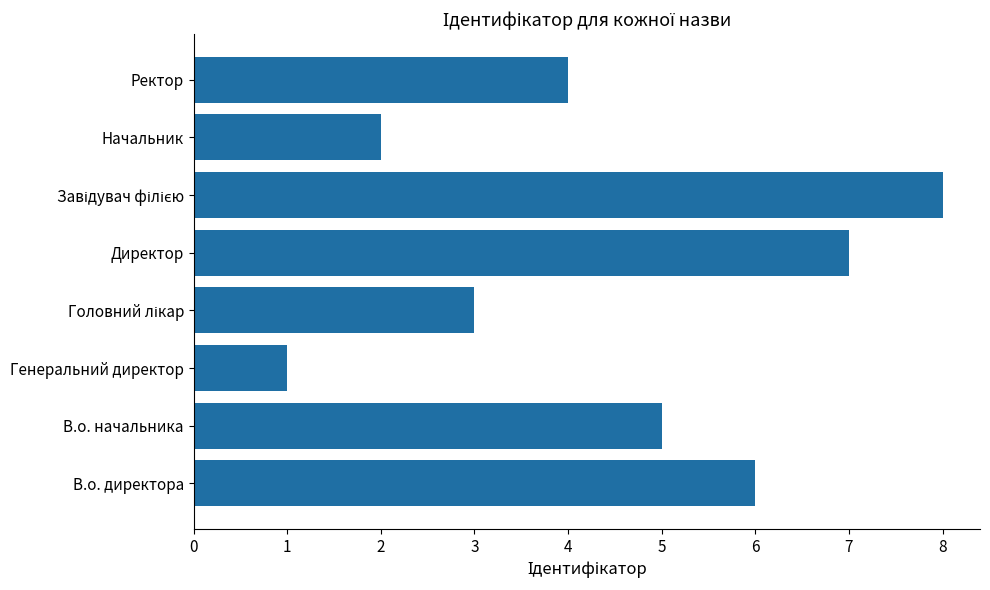

Reading bottom to top, transcribe all the data shown in this chart.

6	5	1	3	7	8	2	4